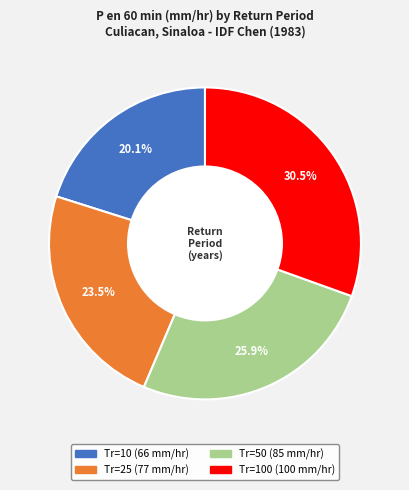

Is there any slice that represents more than half of the pie?

No